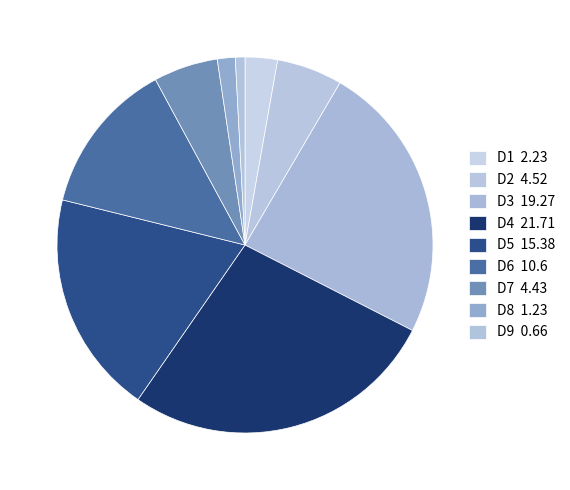

How many slices are in this pie chart?

9